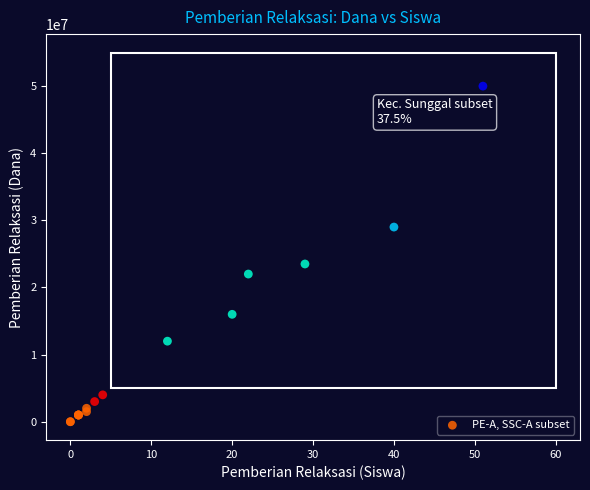

What Y value in the scatter plot is closest to 25000000?

23500000